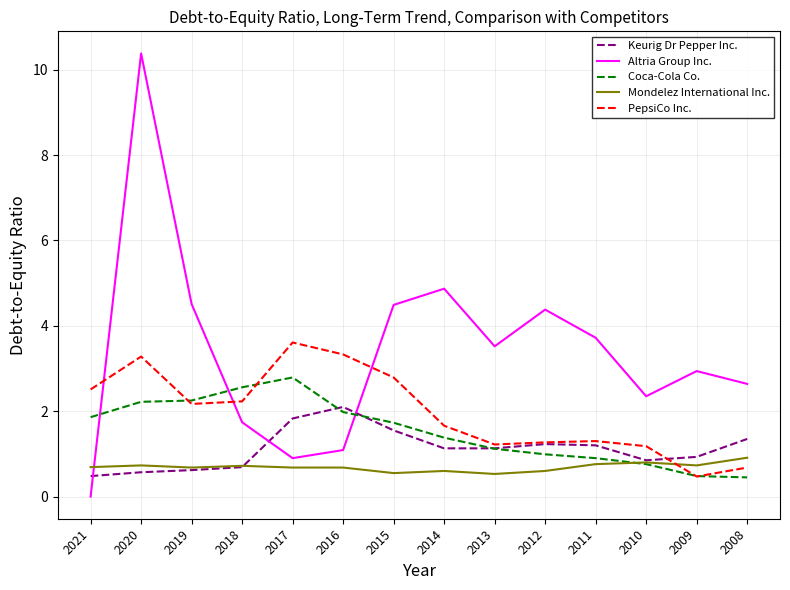

Rank the series by their maximum value, from lowest to highest.

Mondelez International Inc., Keurig Dr Pepper Inc., Coca-Cola Co., PepsiCo Inc., Altria Group Inc.